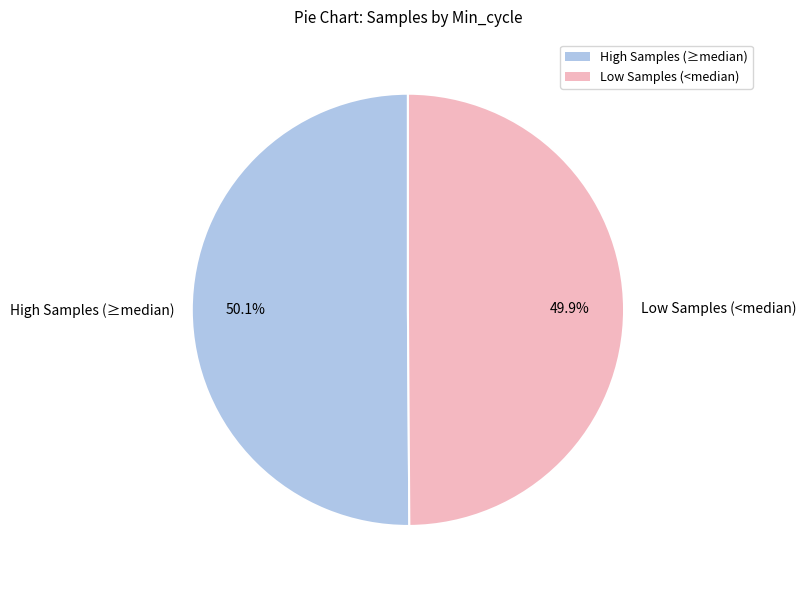

What is the total percentage of Low Samples (<median) and High Samples (≥median)?

100.0%